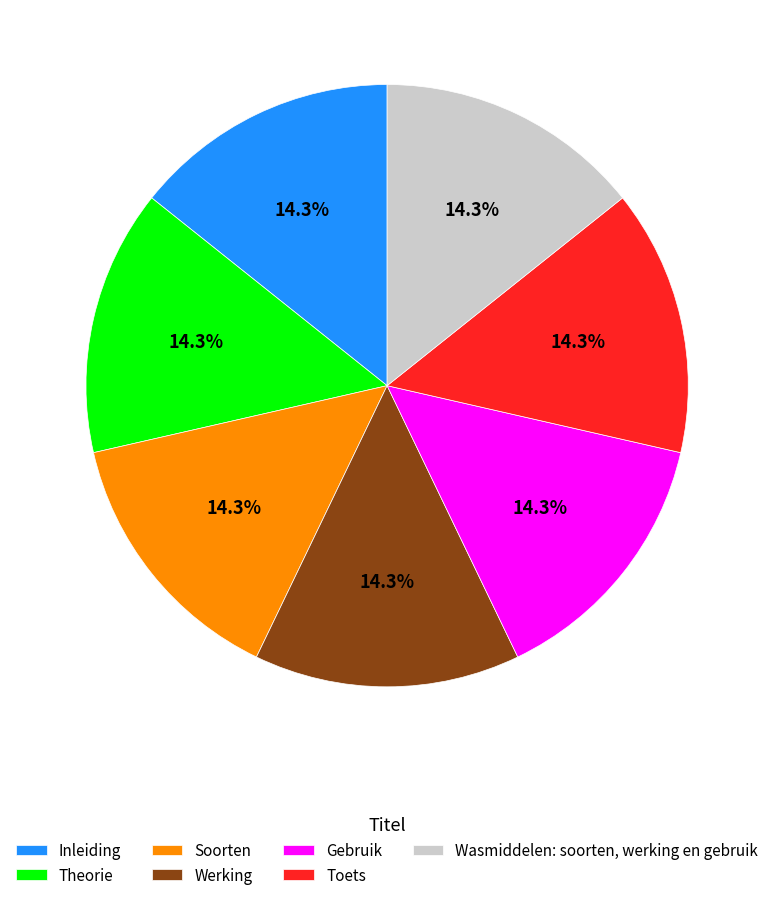

To the nearest percent, what is the average slice percentage?

14%